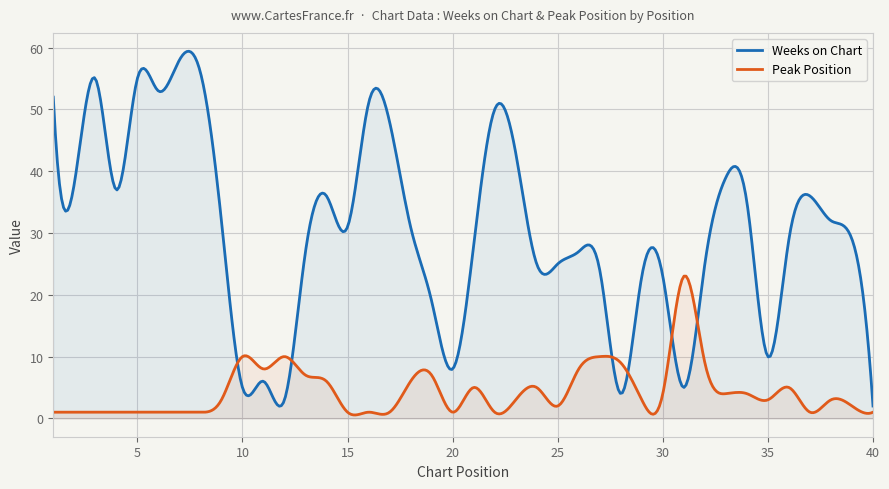

What are all the series names shown in the legend?

Weeks on Chart, Peak Position